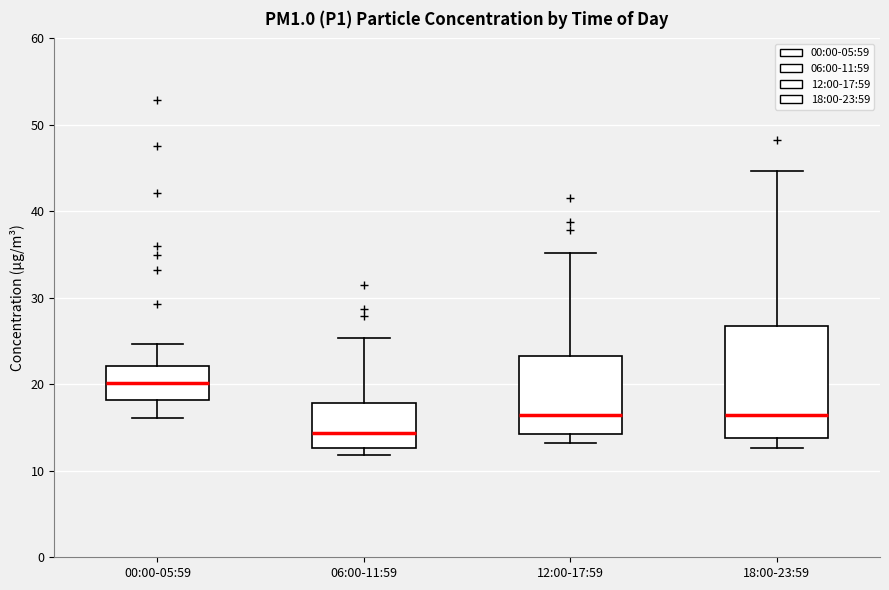

Reading left to right, transcribe this box plot: for each box, give where its median line is, the range the box spans, and where its two whiskers end, as read against the y-axis. The values are not printed on the chart, so give them approximately, as read against the axis.

00:00-05:59: median 20, box 18 to 22, whiskers 16 to 25
06:00-11:59: median 14, box 13 to 18, whiskers 12 to 25
12:00-17:59: median 16, box 14 to 23, whiskers 13 to 35
18:00-23:59: median 16, box 14 to 27, whiskers 13 to 45